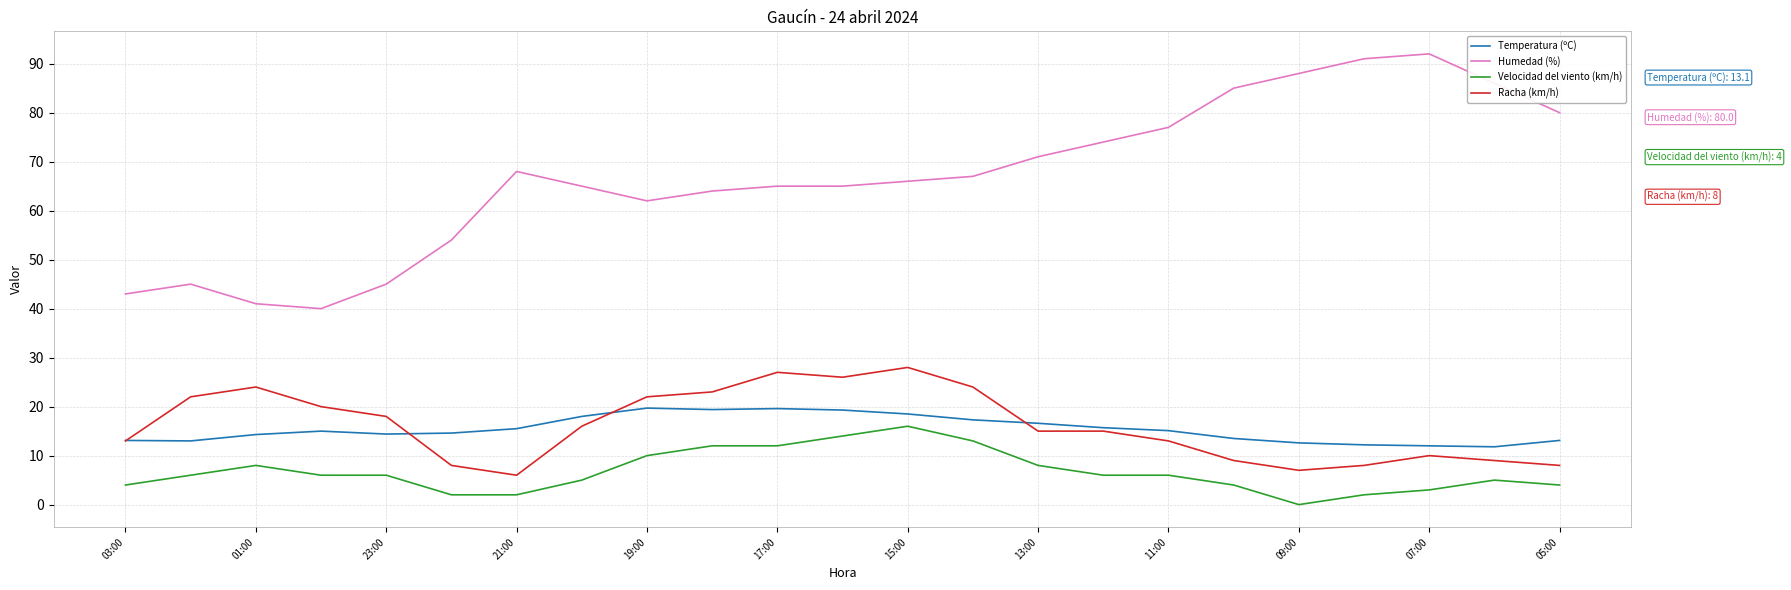

Which series has the largest total across all categories?

Humedad (%)